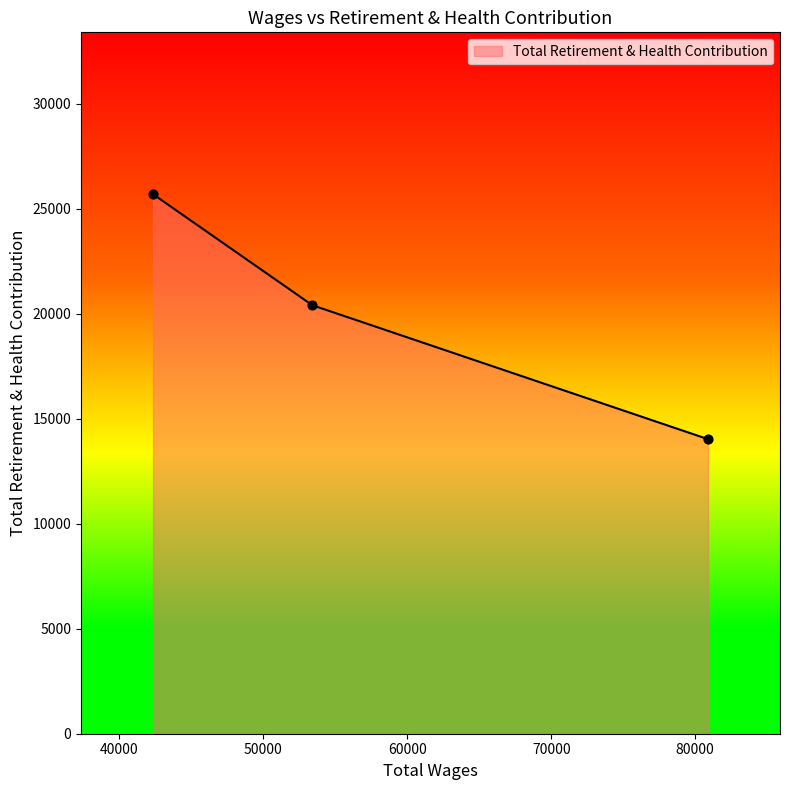

What is the average value?

20047